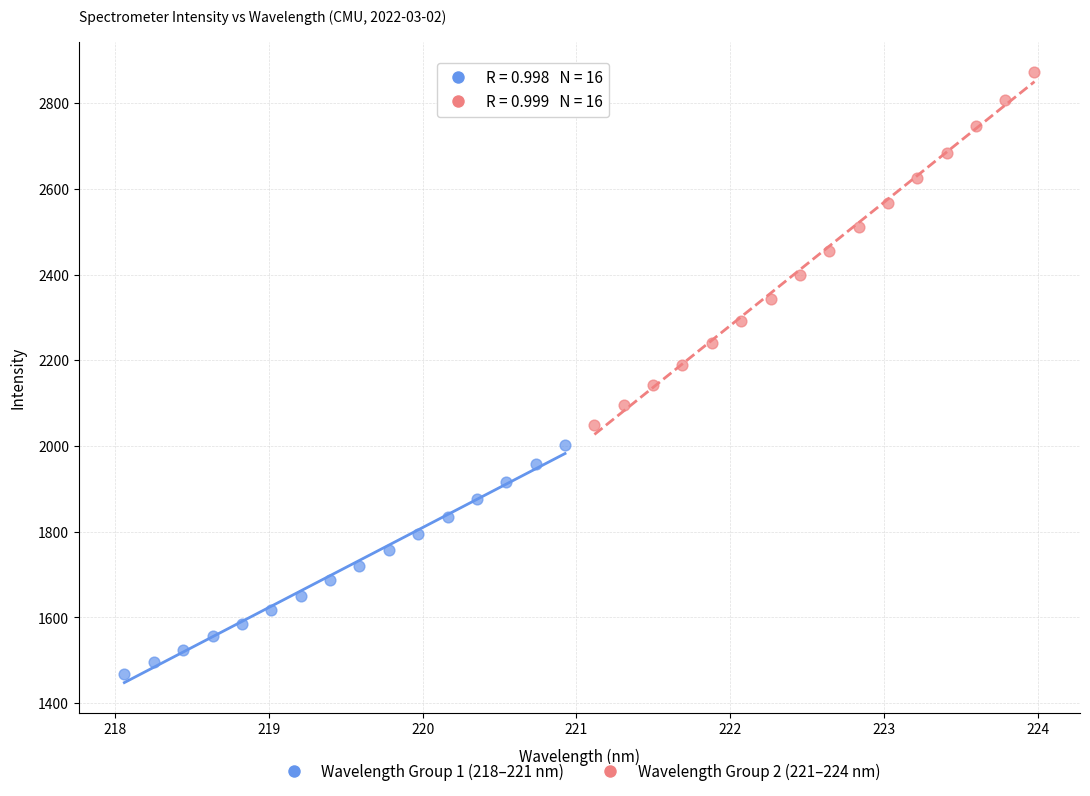

Which series has the widest spread of Y values?

Wavelength Group 2 (221–224 nm)